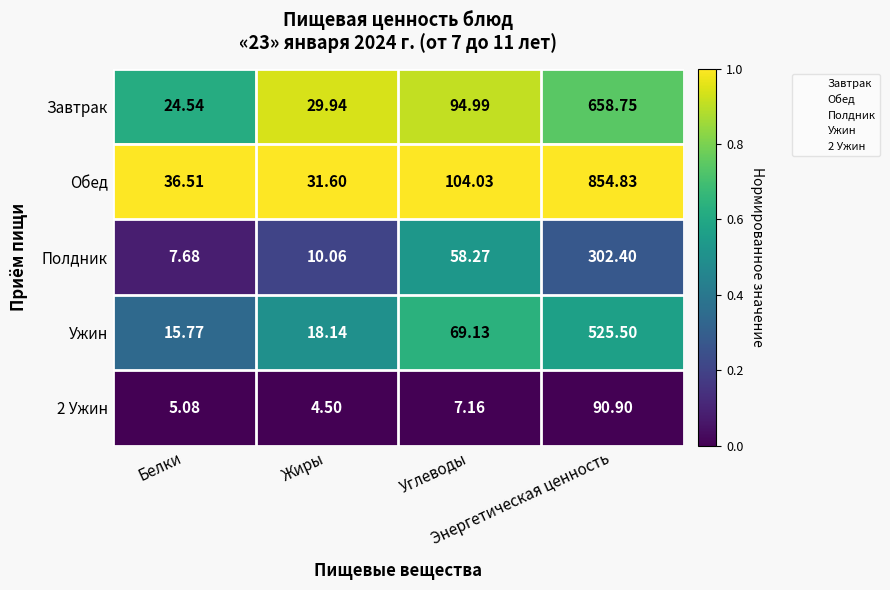

Rank the series at Белки from lowest to highest value.

2 Ужин, Полдник, Ужин, Завтрак, Обед